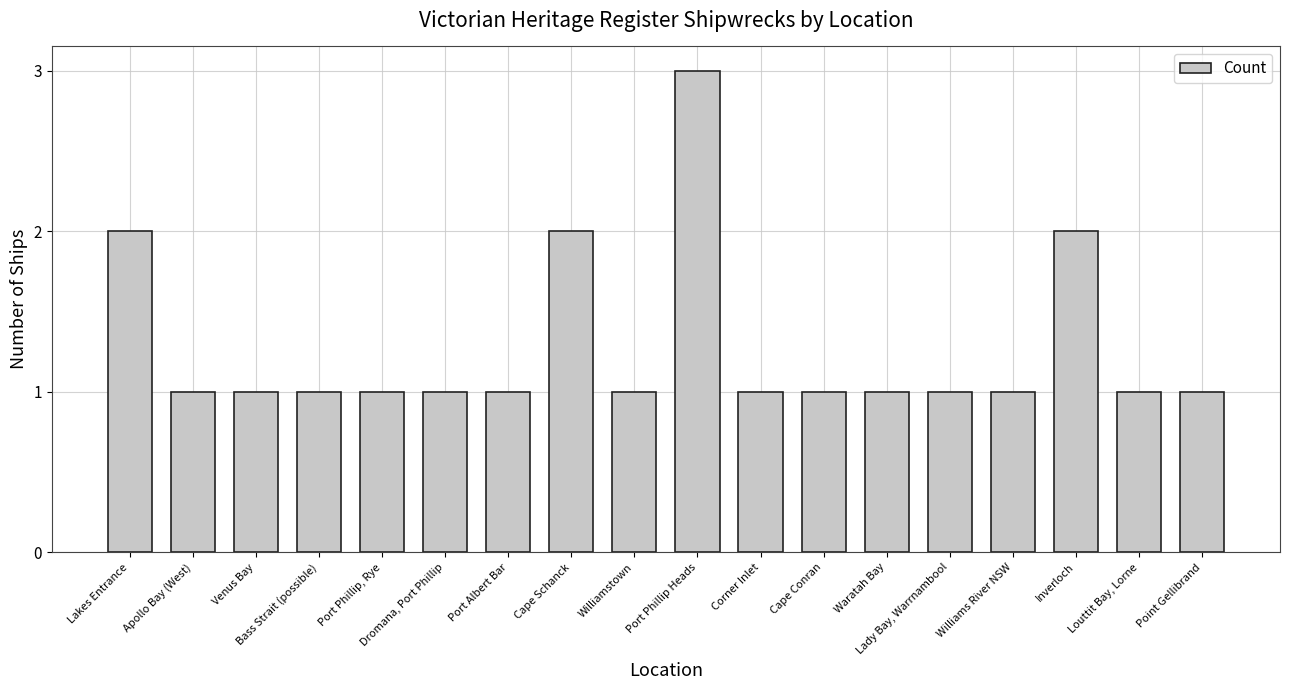

The value at Port Albert Bar is 1. True or false?

True